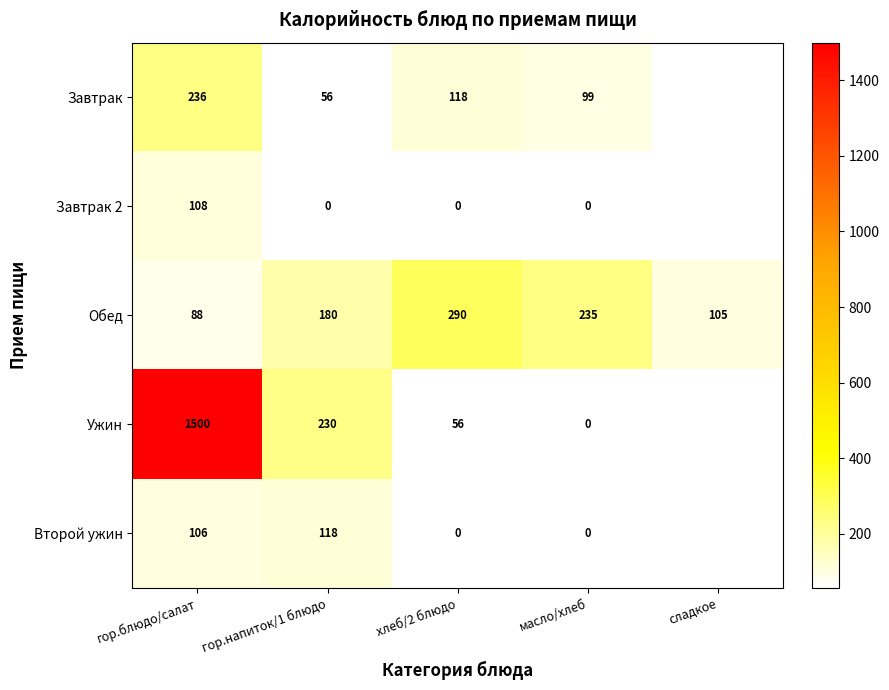

Where is Обед nearest to the value 189?

гор.напиток/1 блюдо